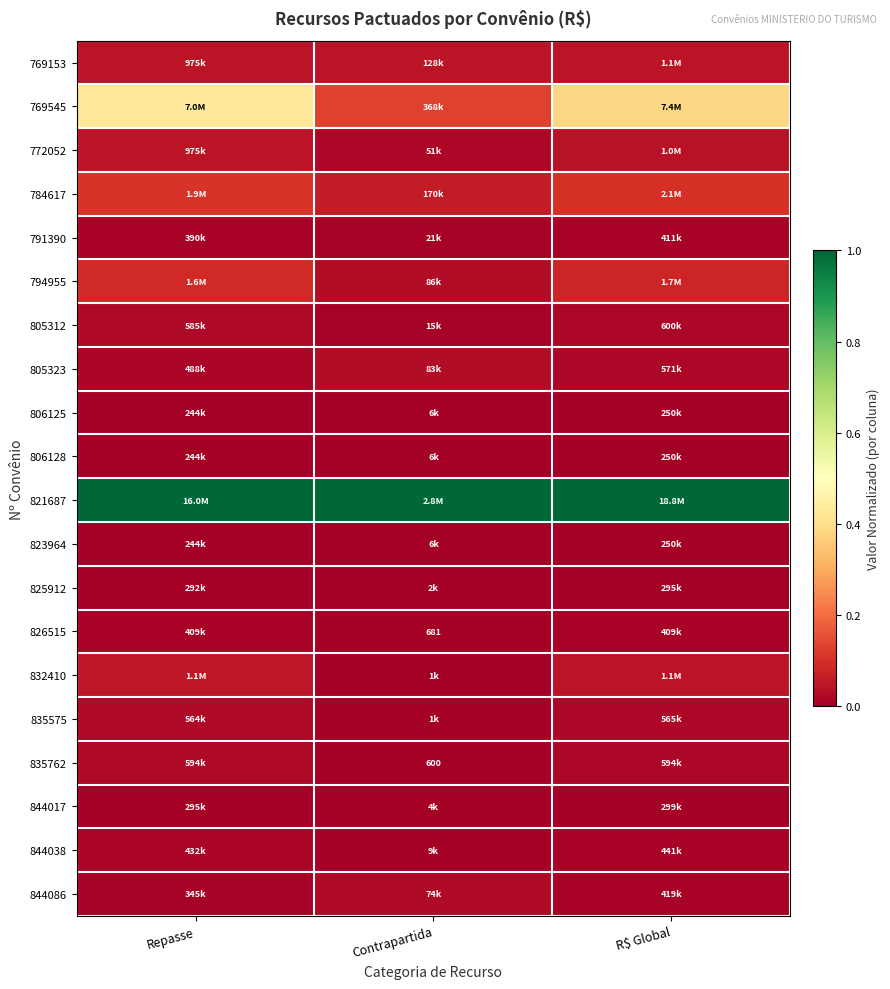

Is the value of 769545 at Contrapartida greater than the value of 844017 at Contrapartida?

Yes